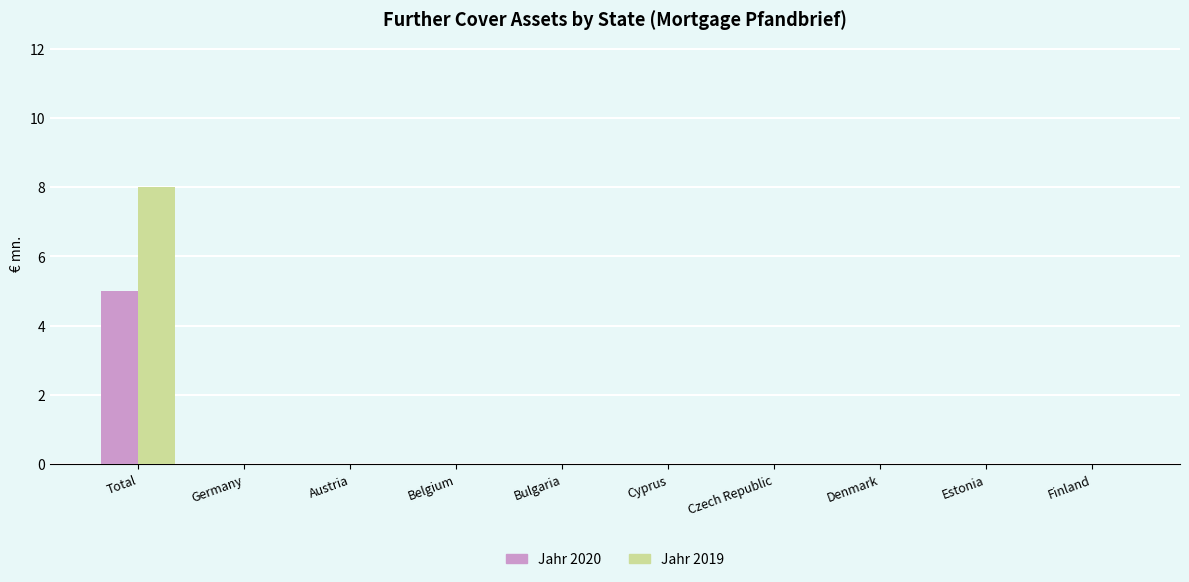

Are the bars grouped side by side (vs. stacked)?

Yes